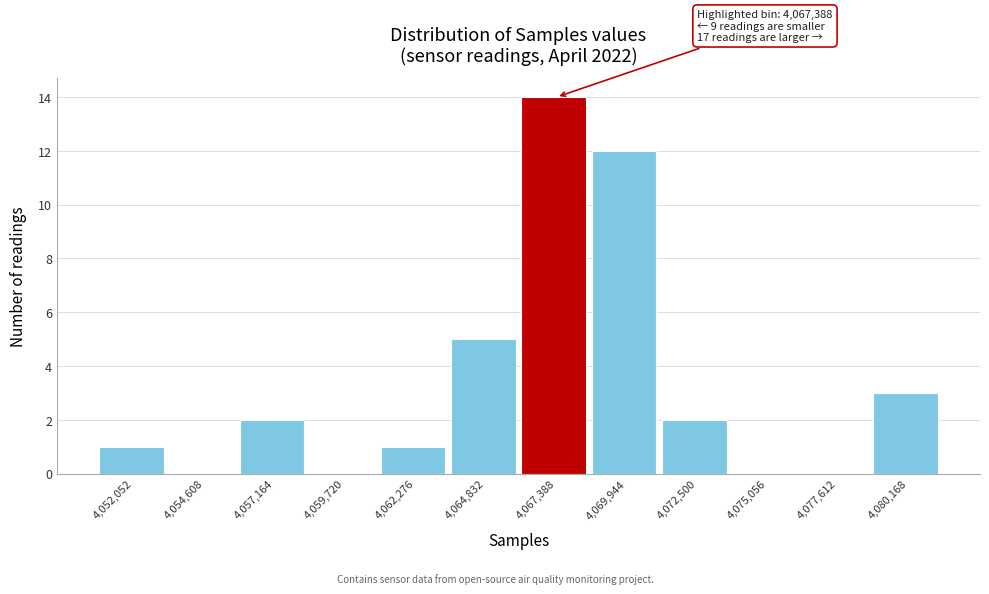

Reading left to right, extract all data points from this chart.

4,052,052=1	4,054,608=0	4,057,164=2	4,059,720=0	4,062,276=1	4,064,832=5	4,067,388=14	4,069,944=12	4,072,500=2	4,075,056=0	4,077,612=0	4,080,168=3